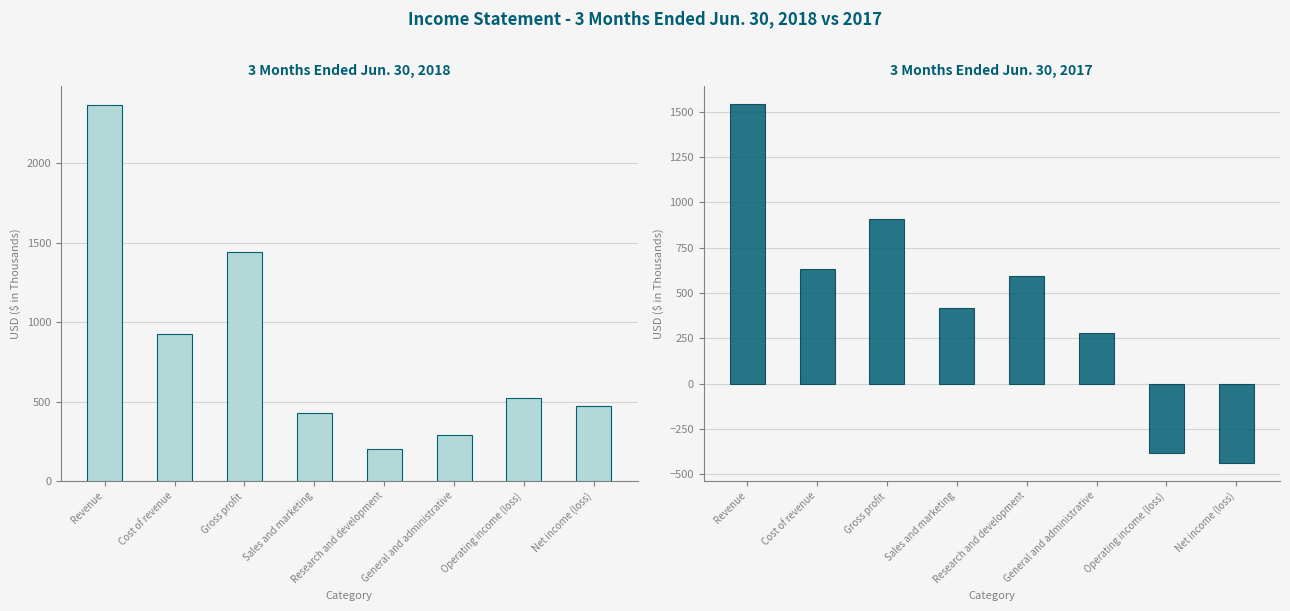

Where does the 3 Months Ended Jun. 30, 2018 series first go above 522?

Revenue